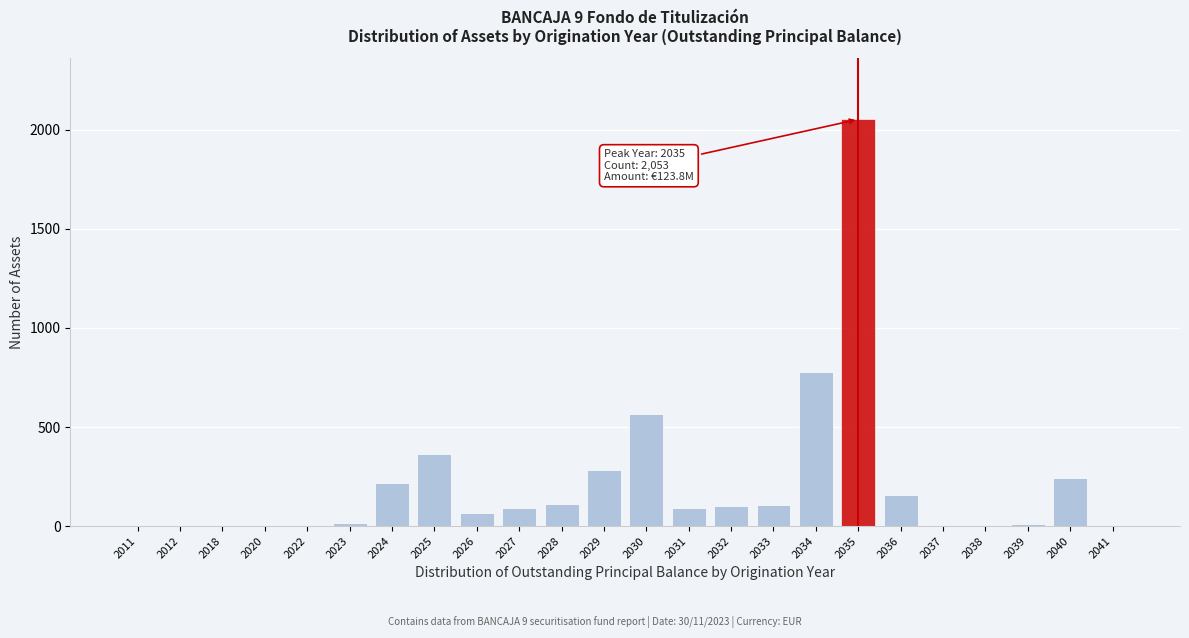

What is the sum of all values?

5261